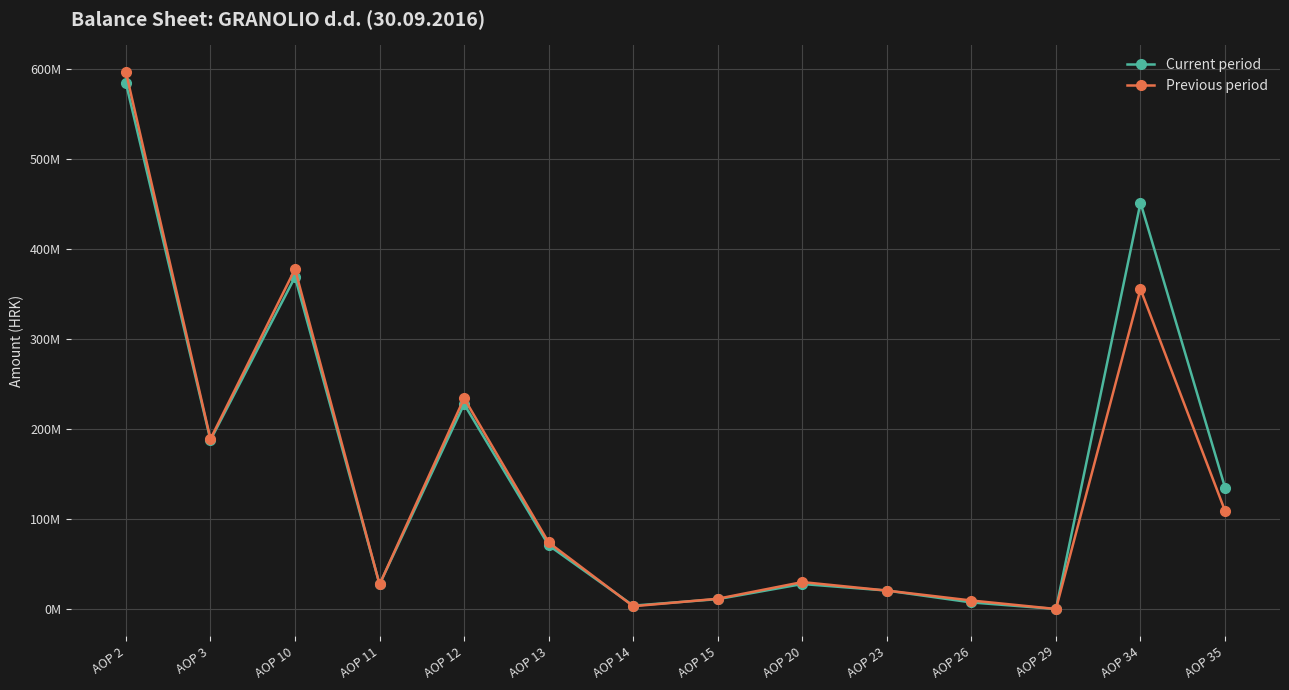

Between AOP 23 and AOP 26, which is larger?

AOP 23